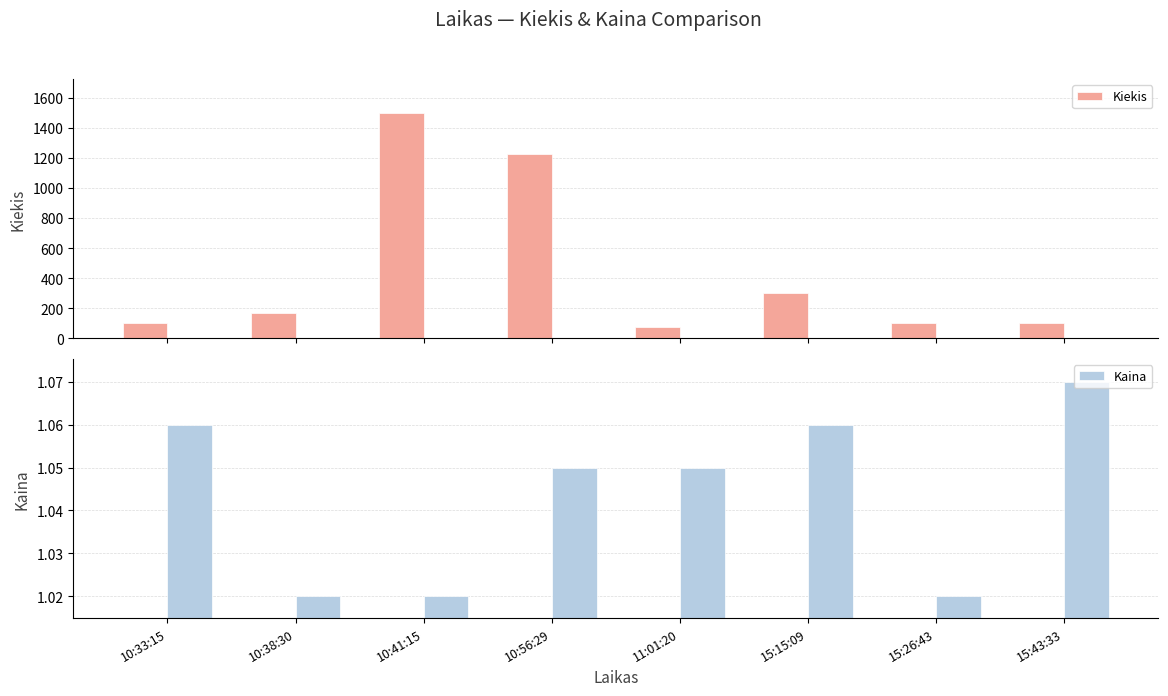

Which series has the largest range (max minus min)?

Kiekis